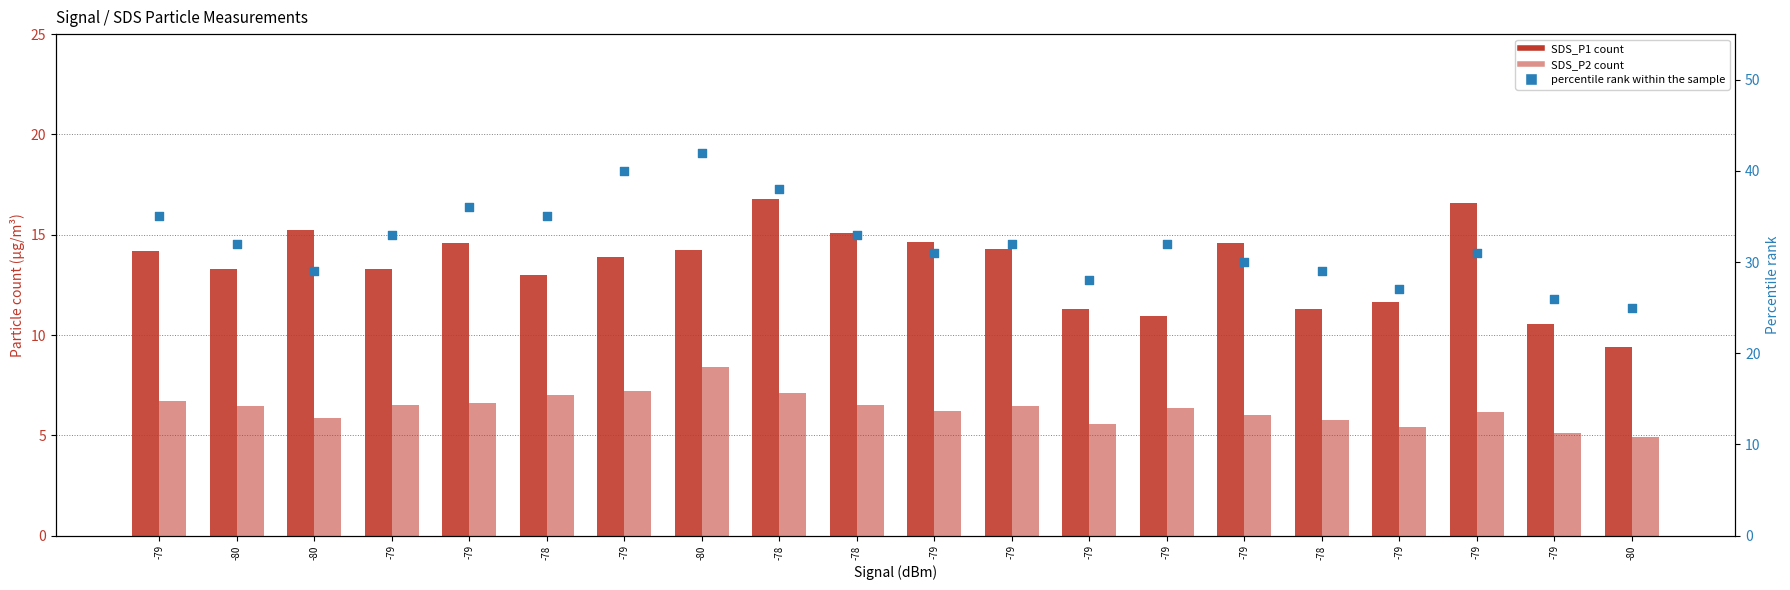

Is the value of SDS_P1 at -78 greater than the value of percentile rank within sample at -79?

No